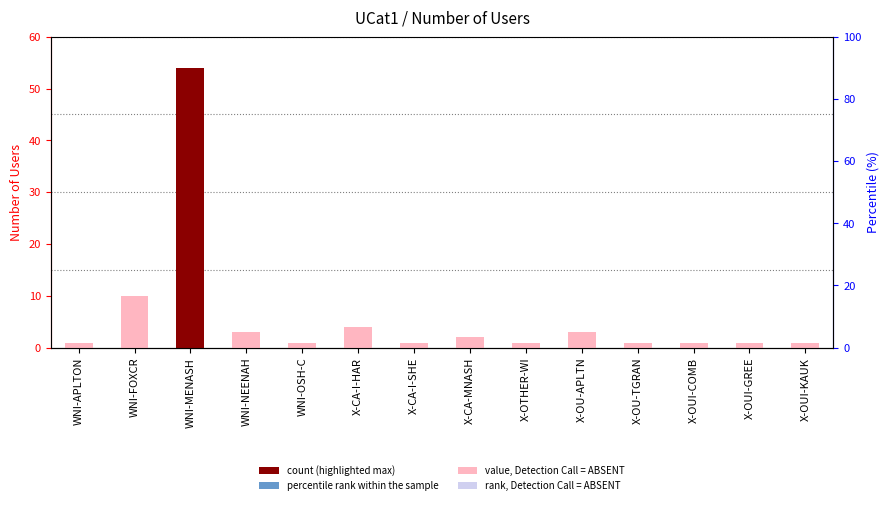

Which has a higher value, X-OU-TGRAN or X-OUI-KAUK?

X-OU-TGRAN